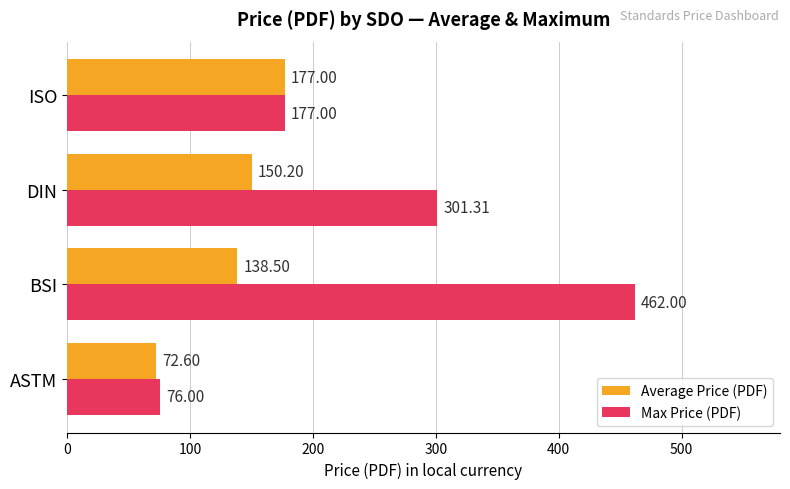

Which series has the largest range (max minus min)?

Max Price (PDF)